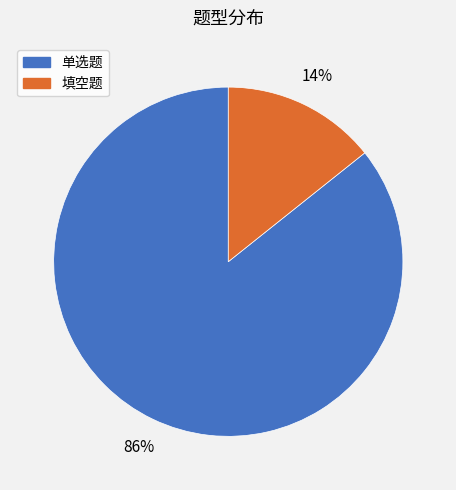

How many segments does this pie chart have?

2